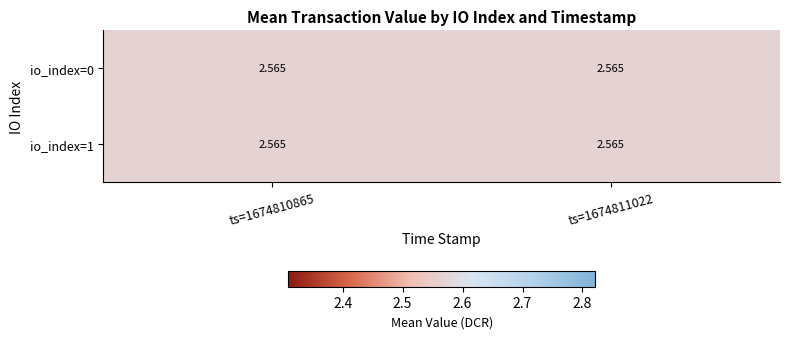

Is the value of io_index=1, tx_type=Ticket at 1 greater than the value of io_index=0, tx_type=Ticket at 0?

No